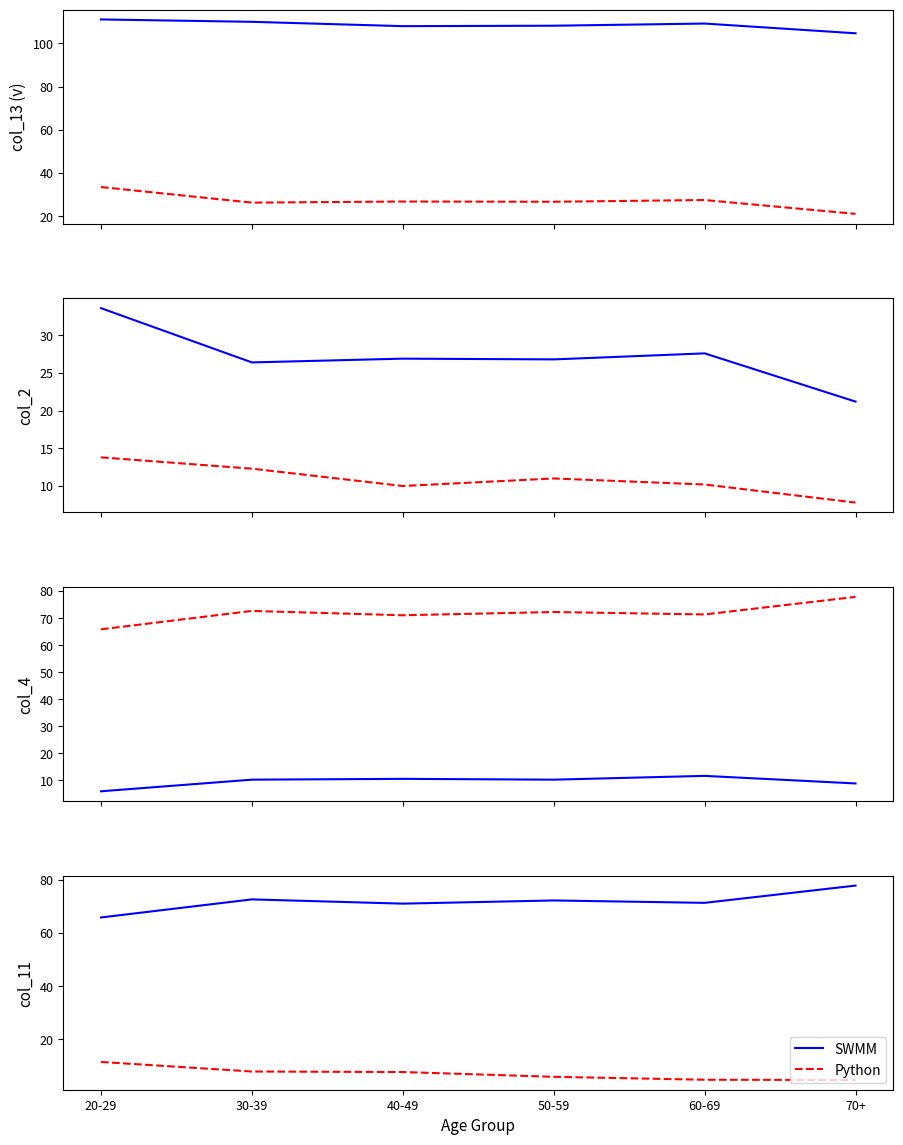

At 70+, list the series in order from smallest to largest.

Python, SWMM